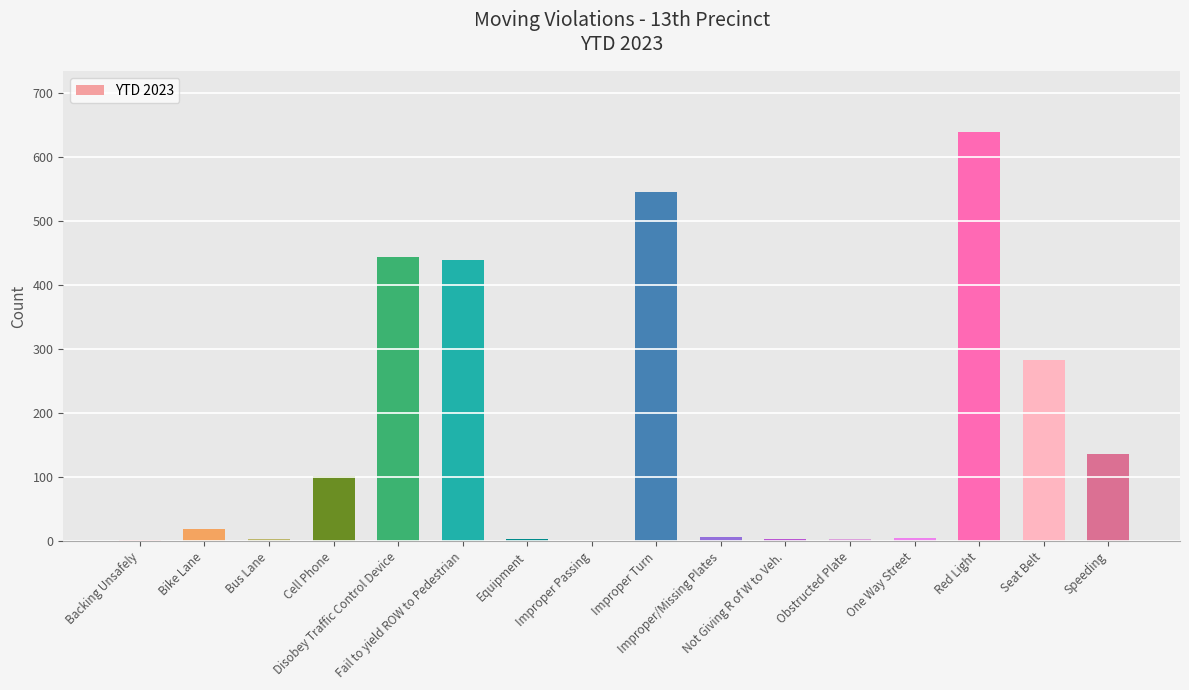

Are the bars grouped side by side (vs. stacked)?

No